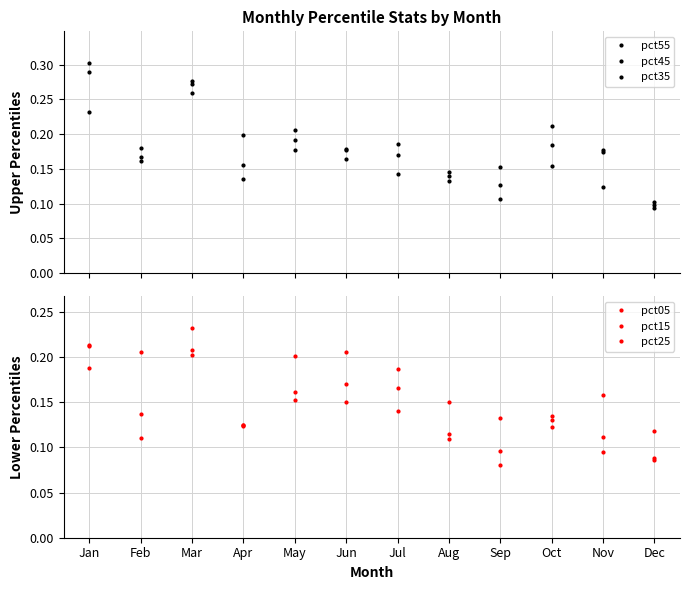

How many lines are shown in the chart?

6